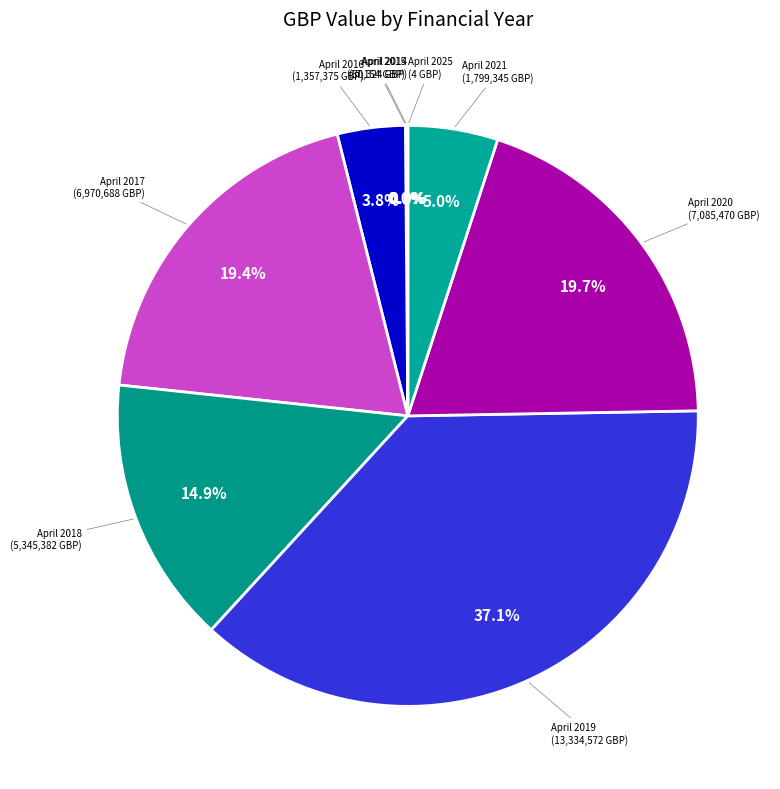

Which category has the biggest portion of the pie?

April 2019 - March 2020